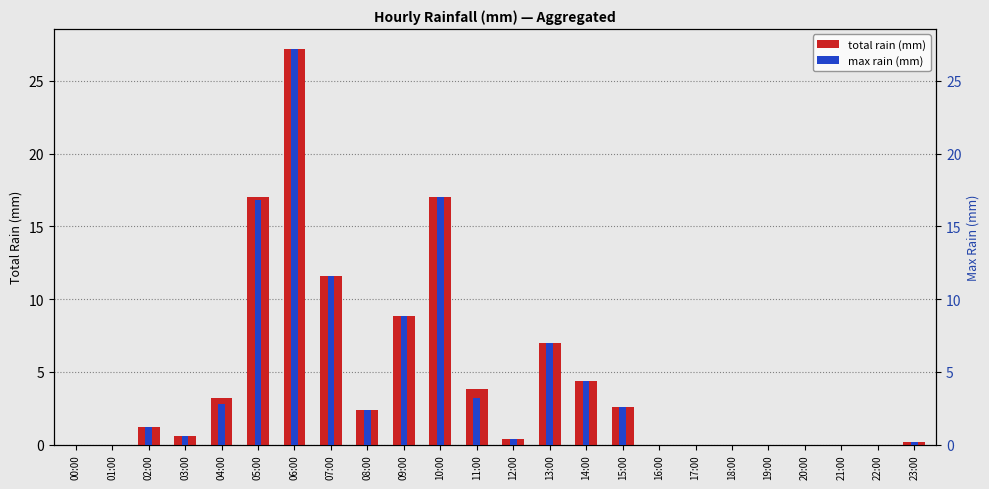

The max rain (mm) series shows 4.1 at 04:00. True or false?

False